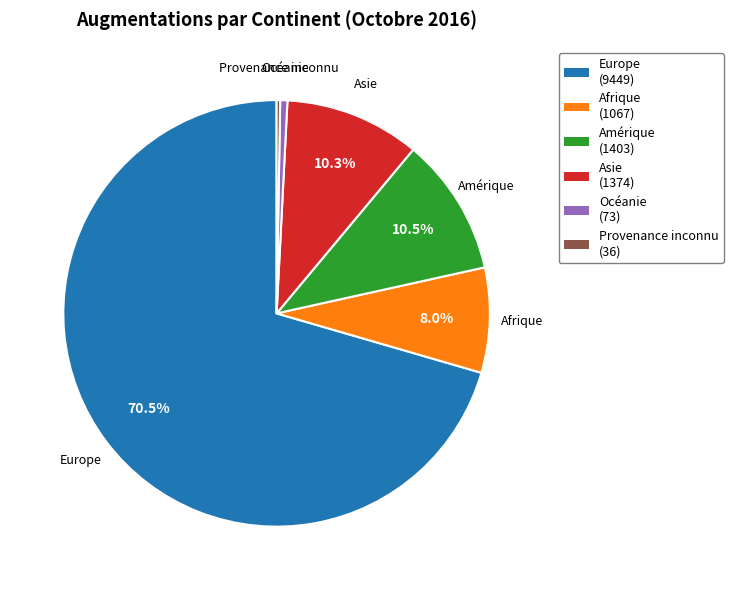

True or false: Asie accounts for 10% of the total.

True